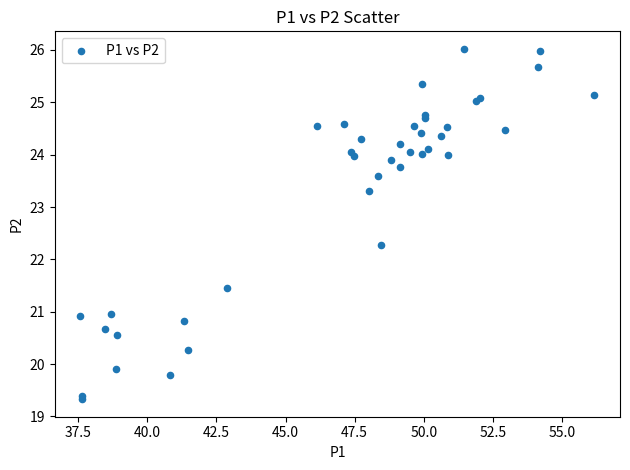

What Y value in the scatter plot is closest to 22?

22.3